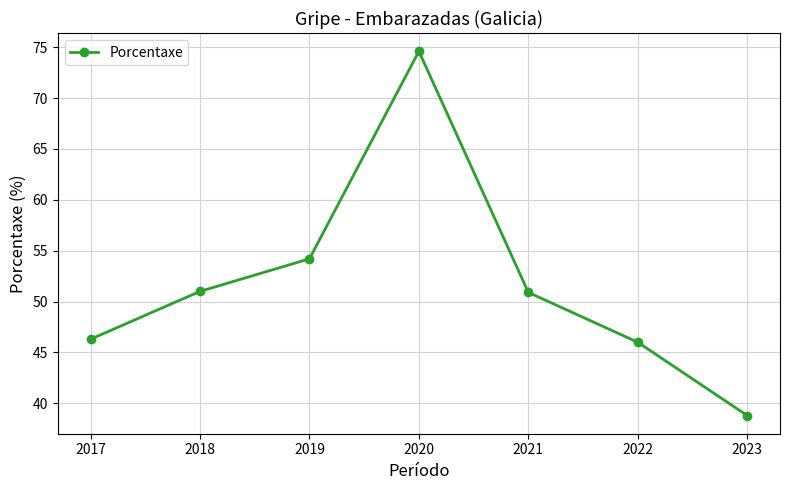

Count the number of categories in the chart.

7